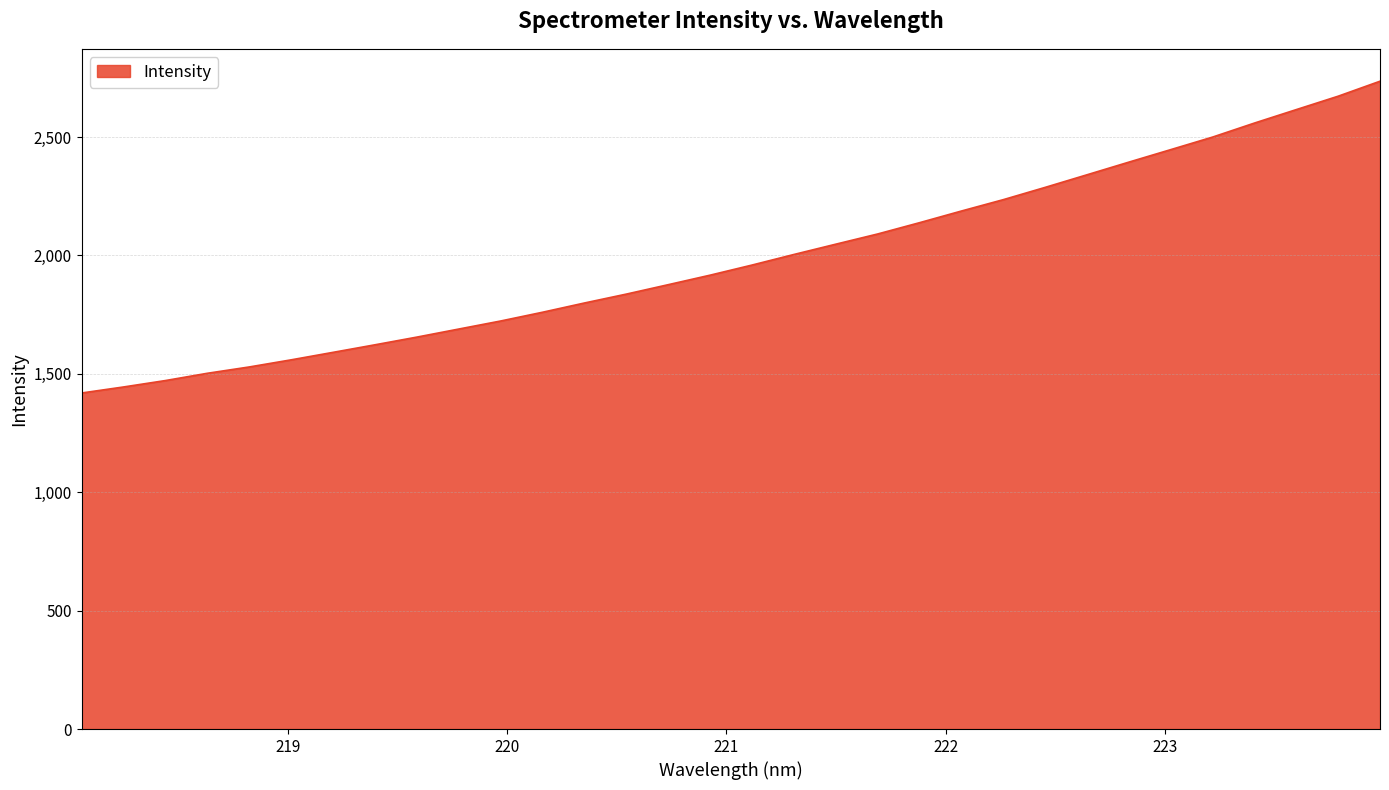

How many lines are shown in the chart?

1